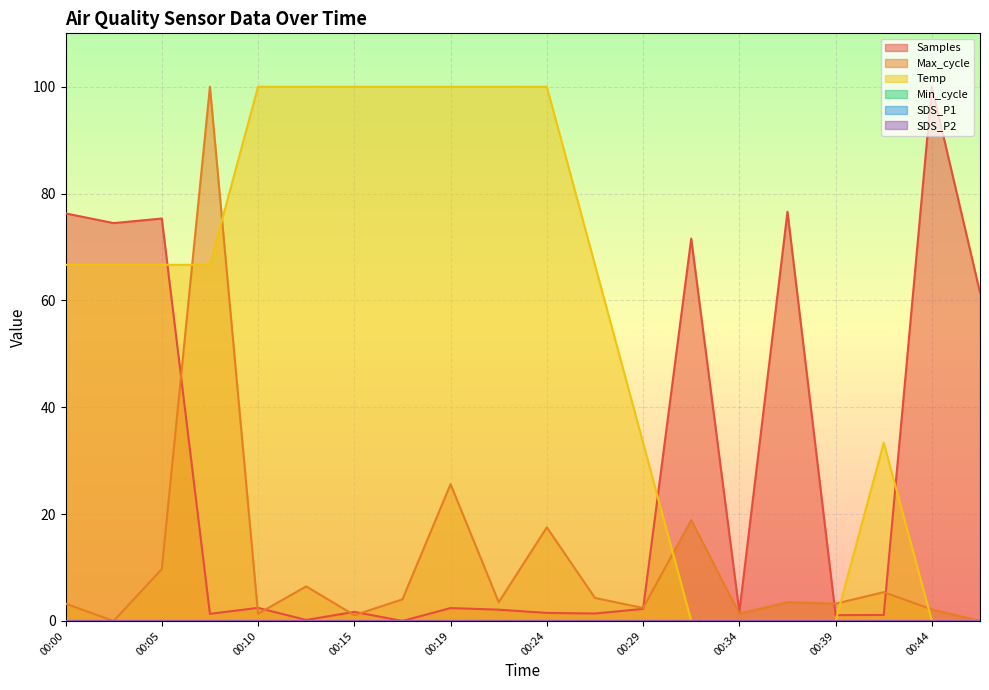

What is the difference between the second highest and second lowest values in the Temp series?

100.0